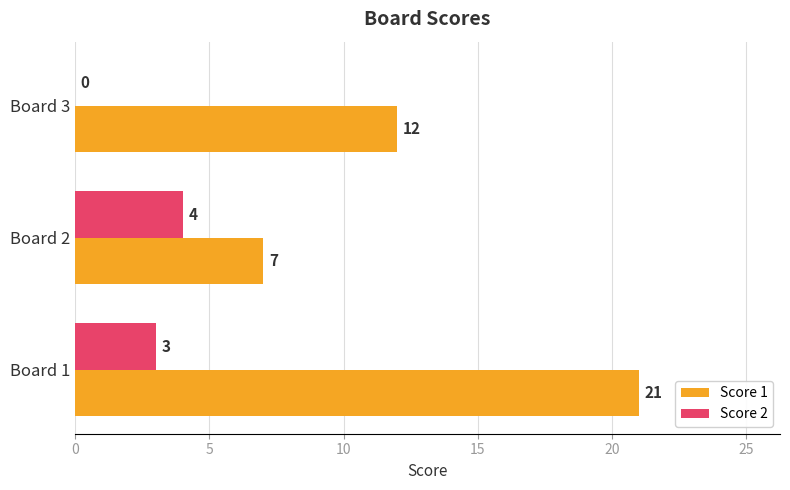

Which series has the widest spread of values?

Score 1